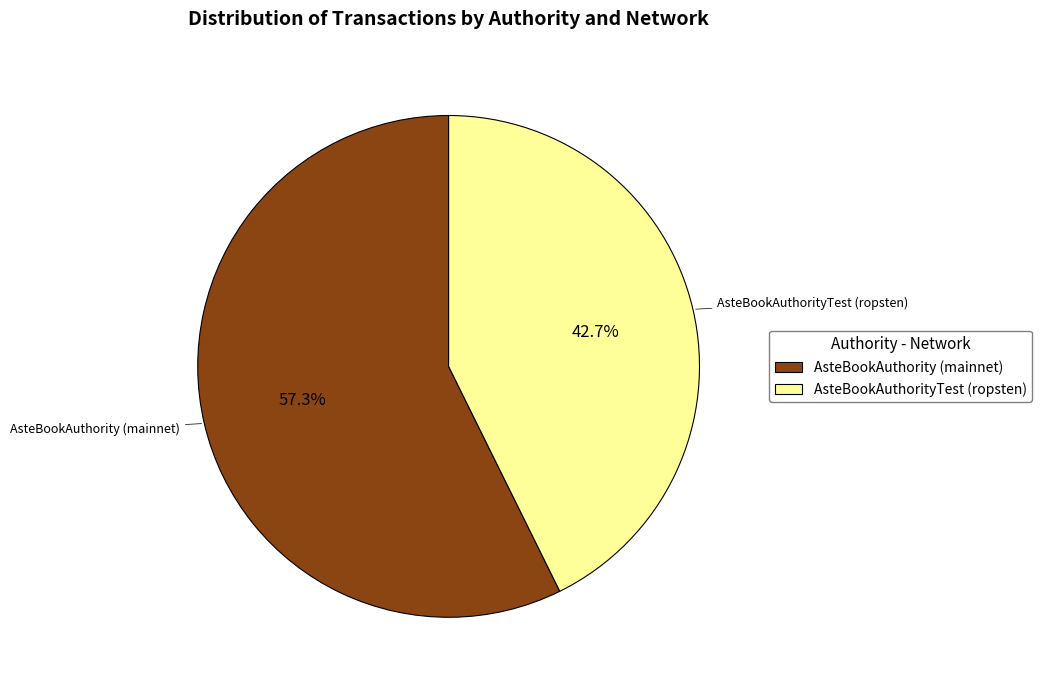

Is AsteBookAuthority (mainnet) the majority of the pie?

Yes